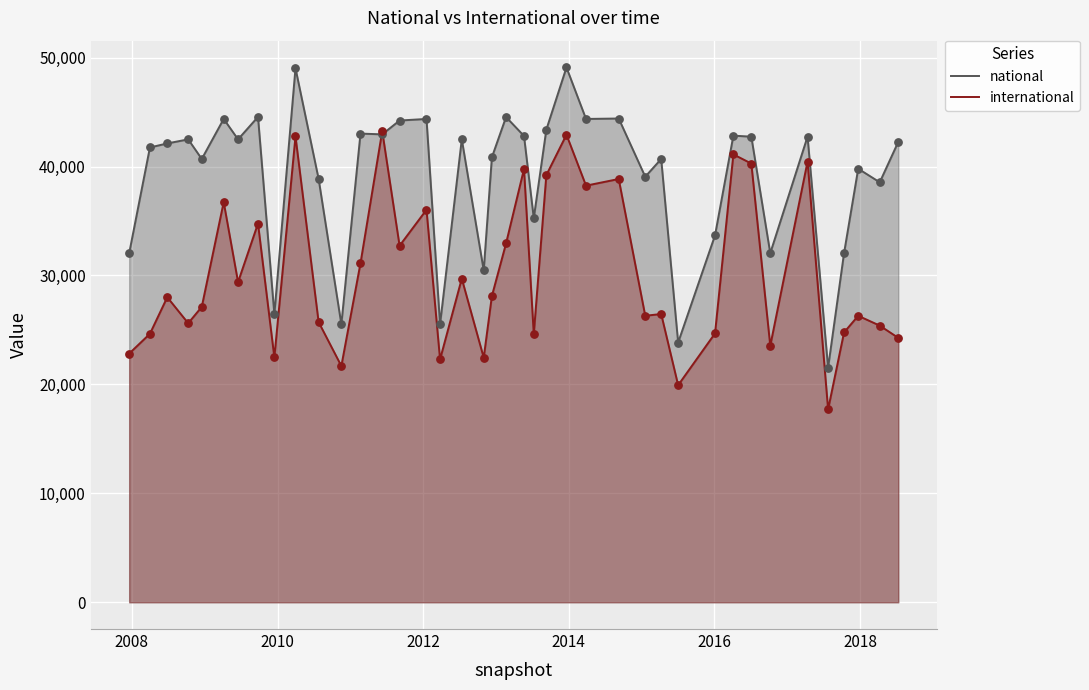

Which series has the largest total across all categories?

national